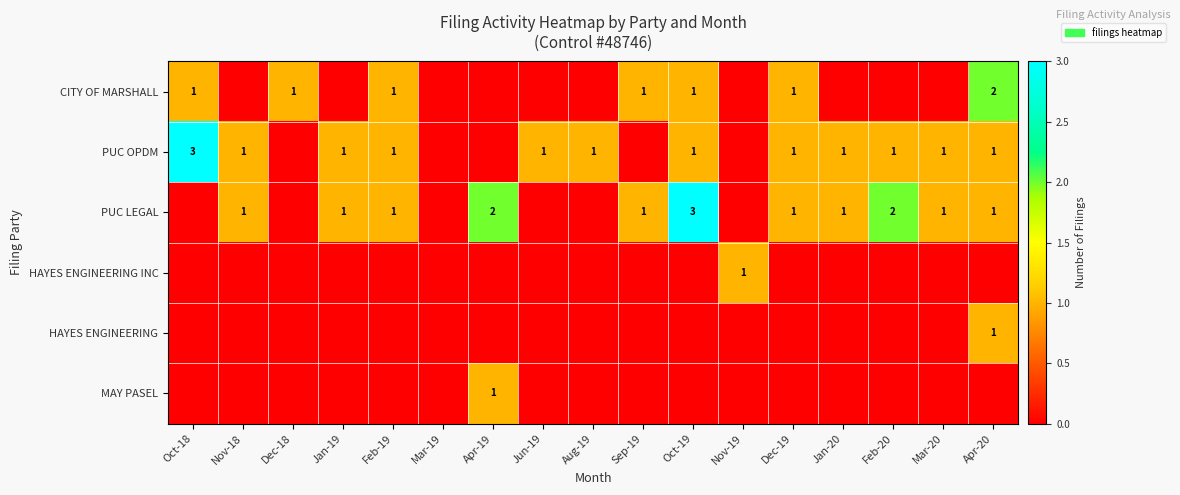

Which category has the highest value across all series?

Oct-18